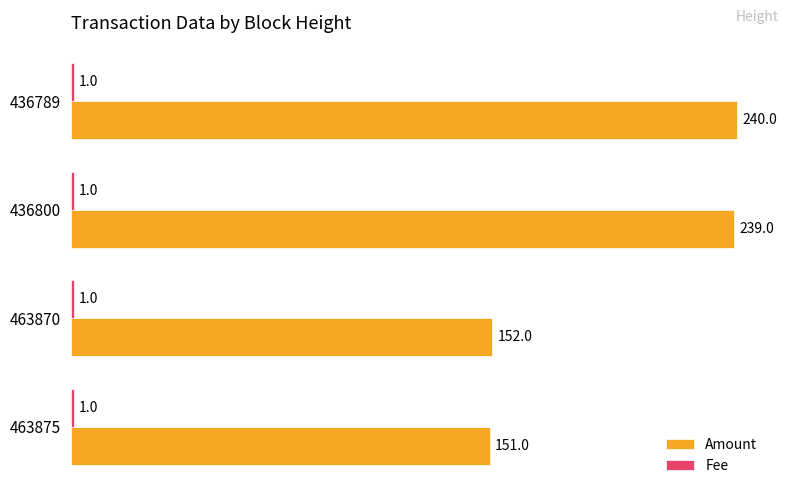

Is it true that Amount equals 143 at 436800?

False